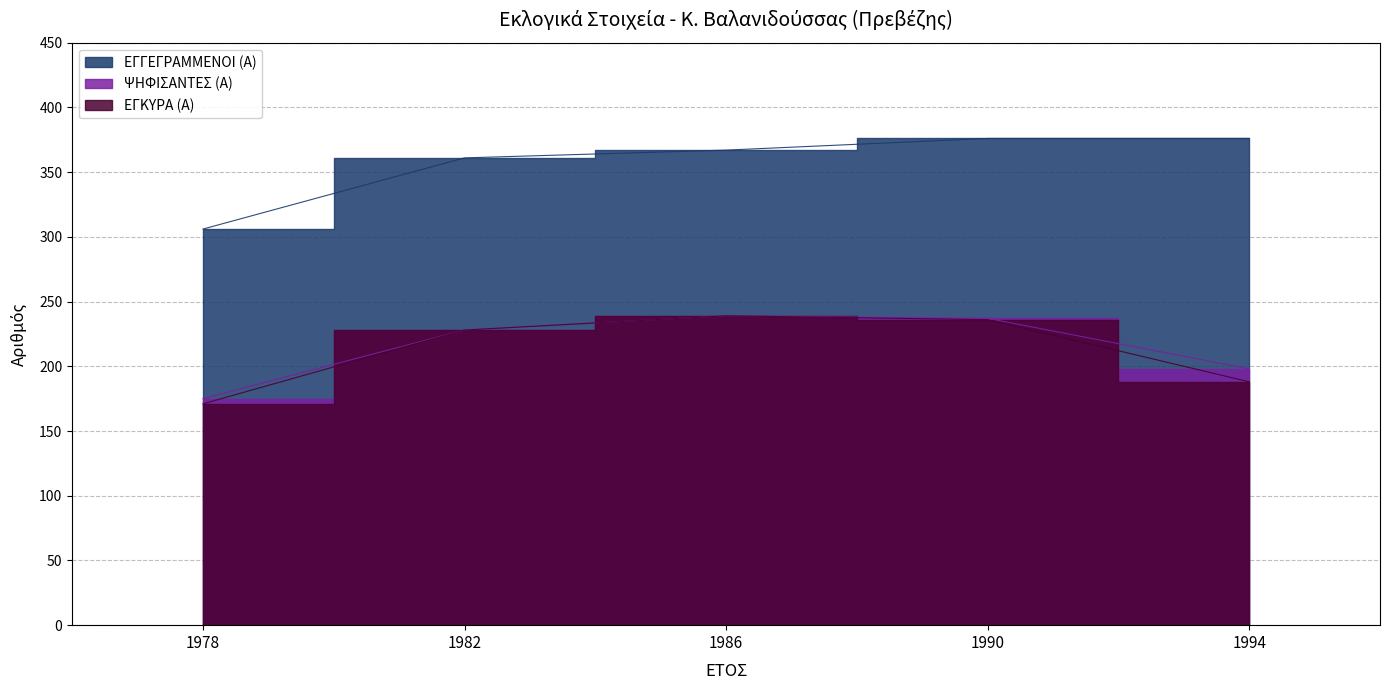

Reading left to right, what are all the values shown in this chart?

ΕΓΓΕΓΡΑΜΜΕΝΟΙ (Α): 1978=306	1982=361	1986=367	1990=376	1994=376
ΨΗΦΙΣΑΝΤΕΣ (Α): 1978=175	1982=228	1986=239	1990=237	1994=198
ΕΓΚΥΡΑ (Α): 1978=171	1982=228	1986=239	1990=236	1994=188